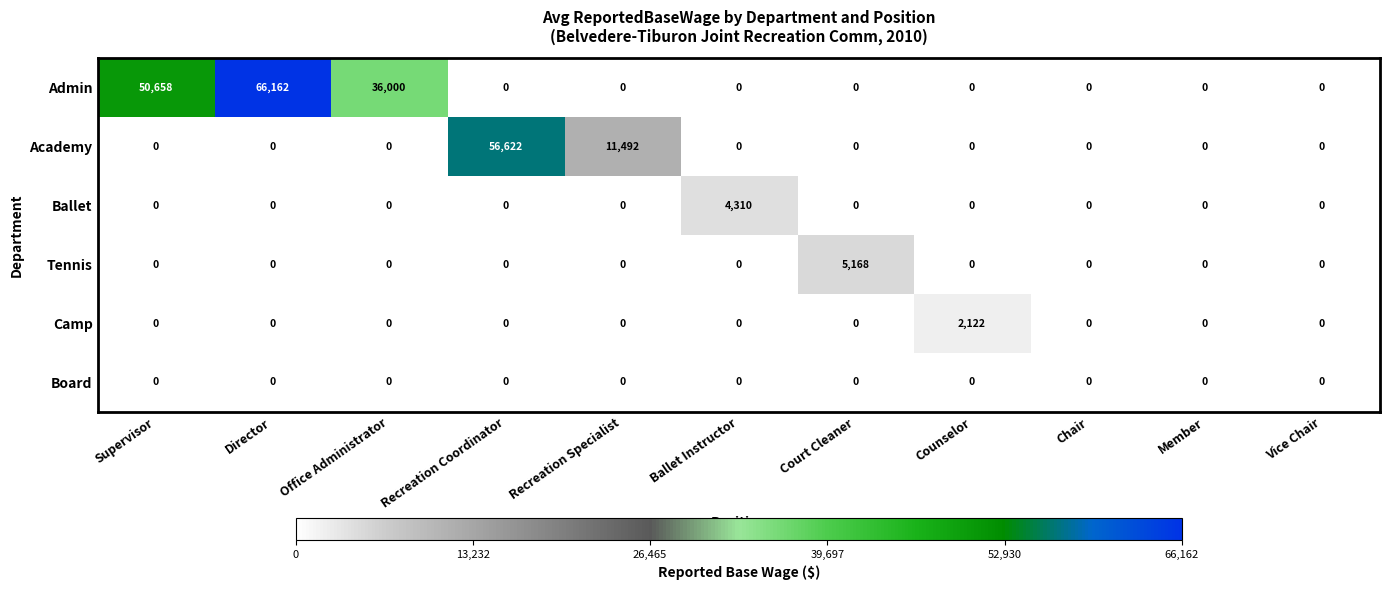

List the series in order of their peak value, highest first.

Admin, Academy, Tennis, Ballet, Camp, Board